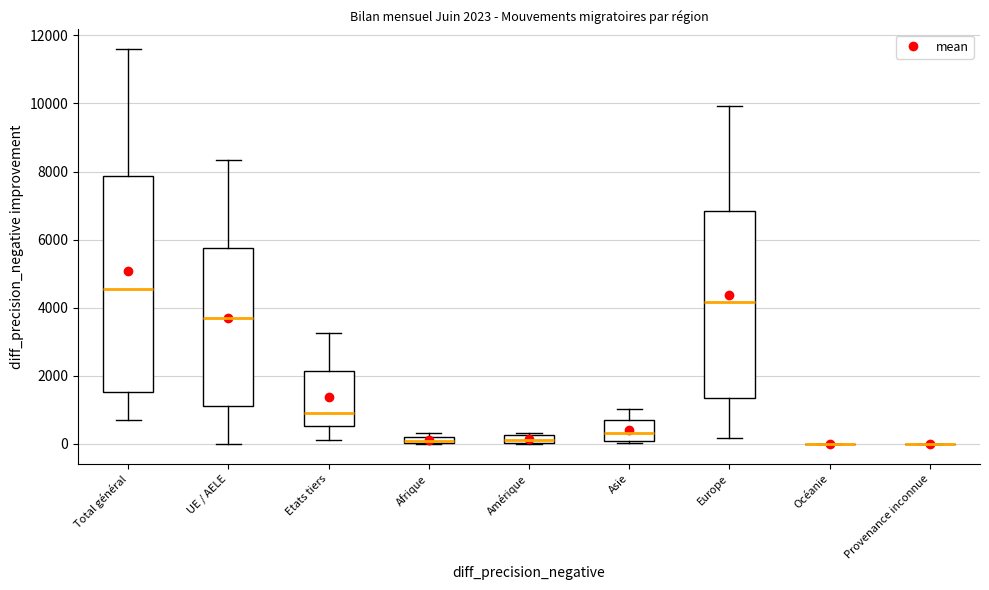

Which box is the tallest, from its lower edge to its upper edge?

Total général